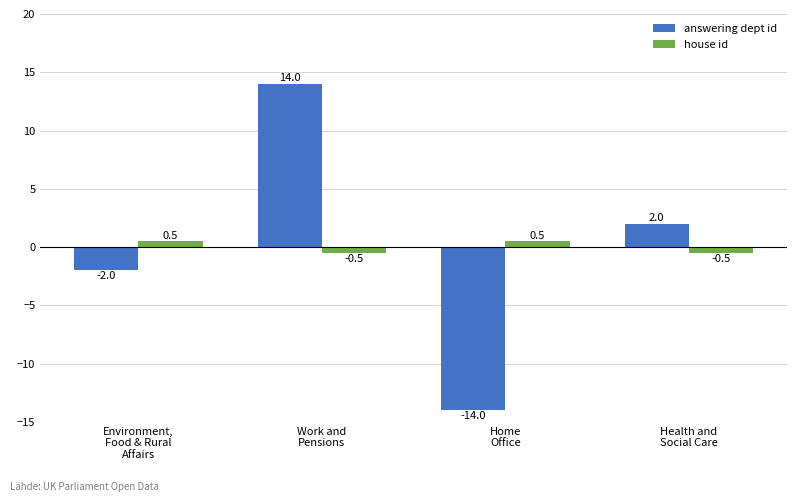

Count the house id values in the range 0 to 1.

2